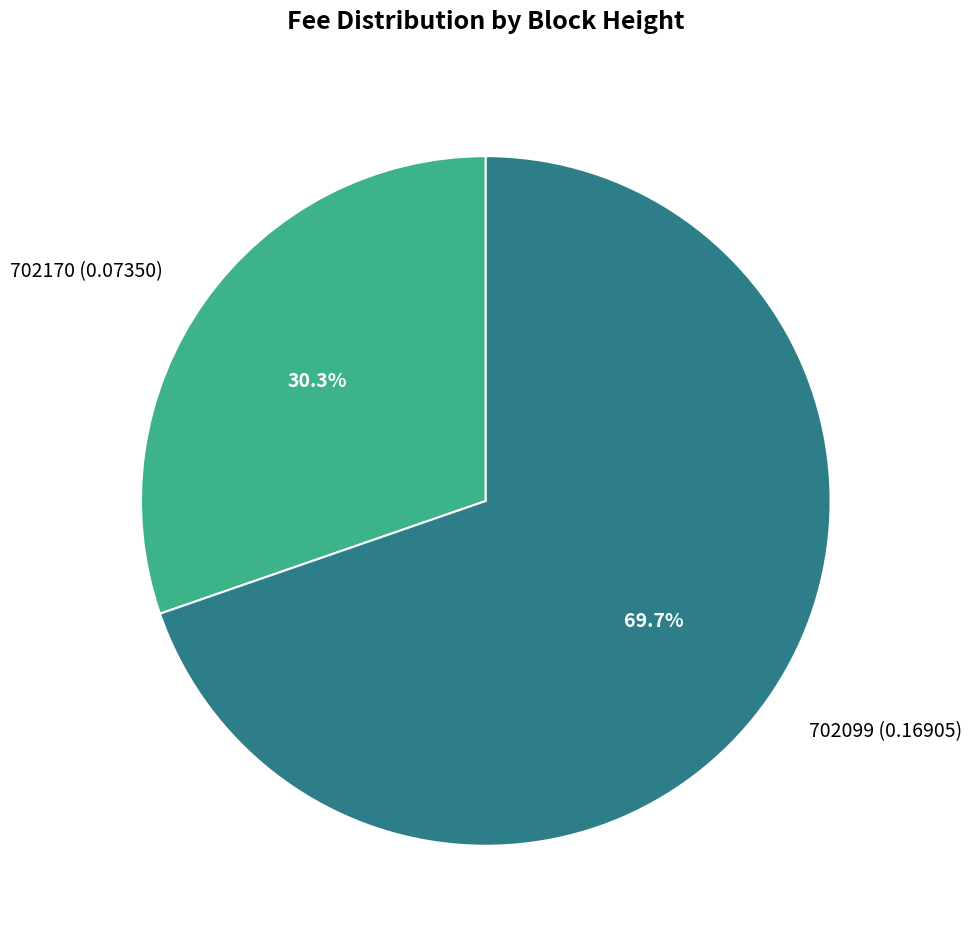

Combined, do 702099 and 702170 account for over 50%?

Yes